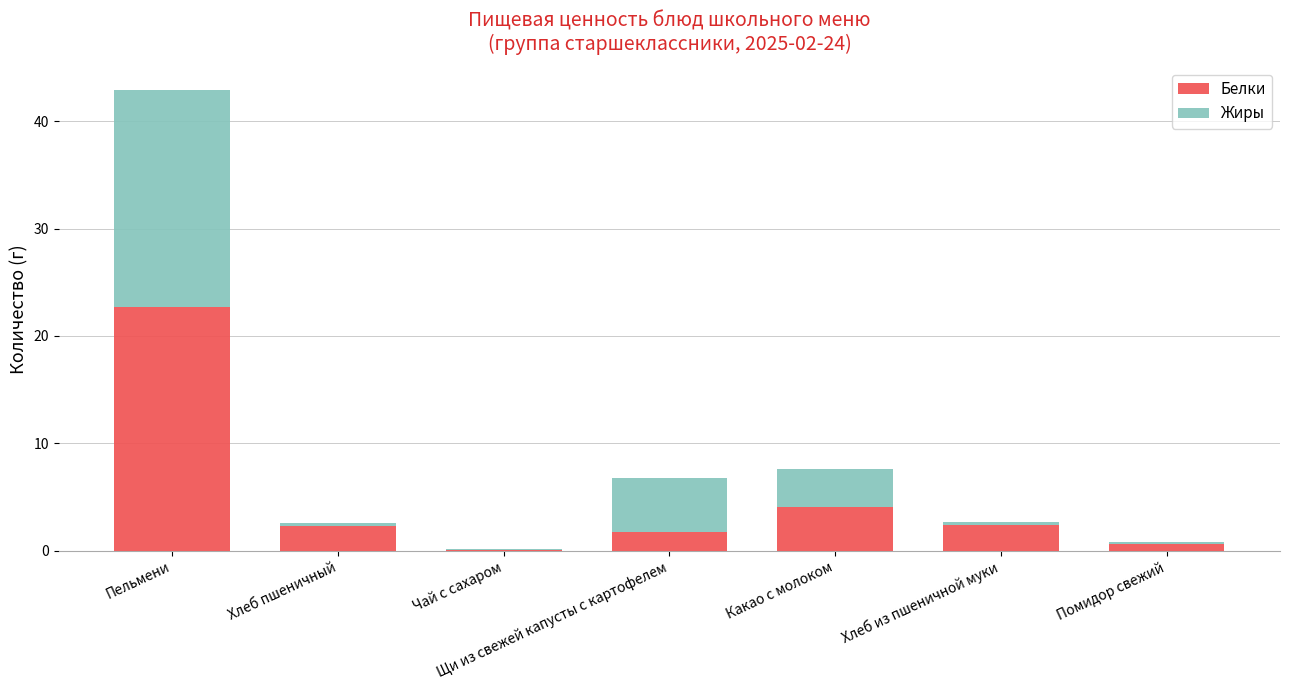

Count the number of categories in the chart.

7